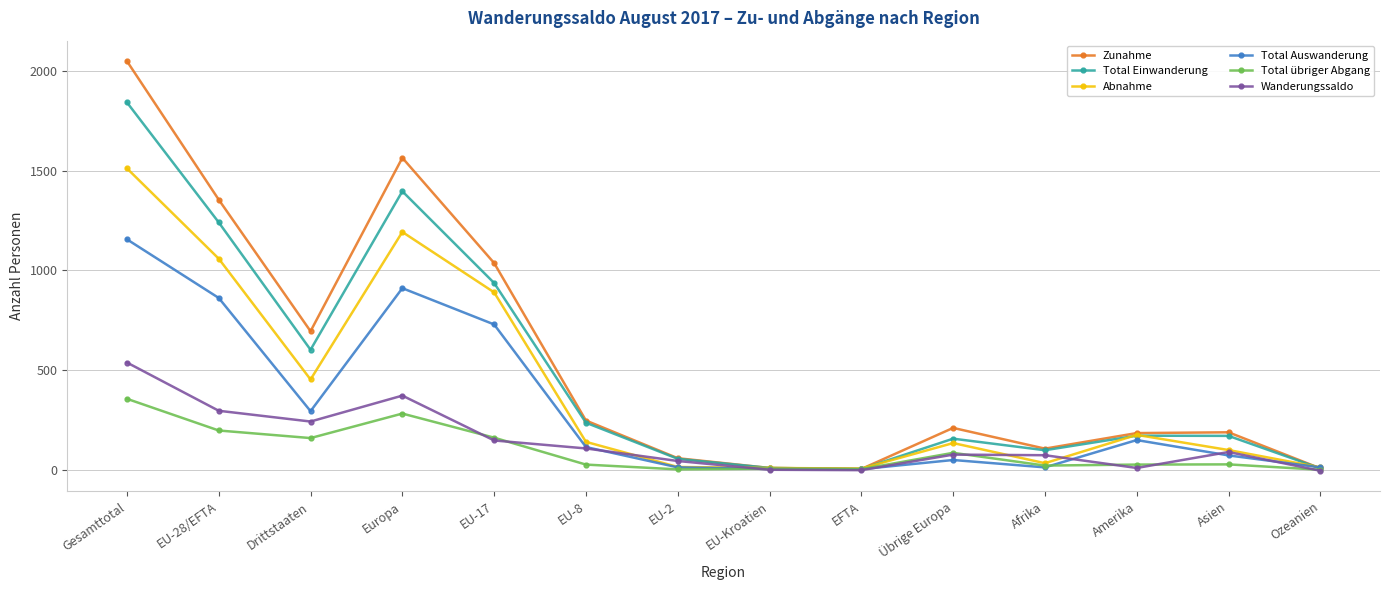

What position from the left is EU-8?

6